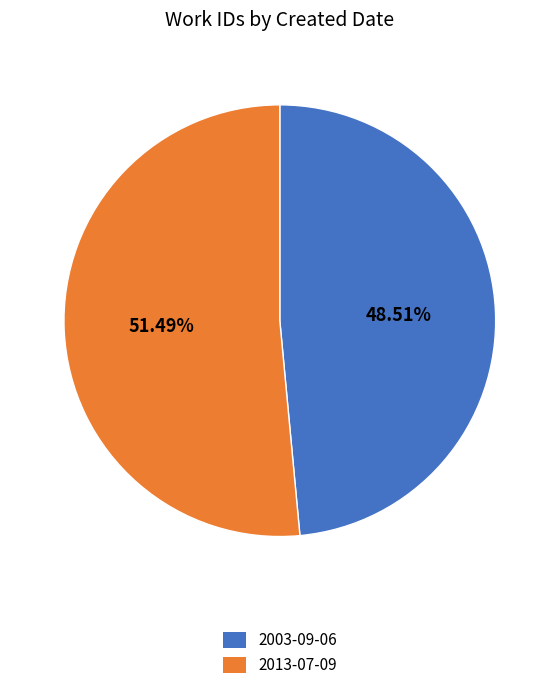

Is the sum of 2003-09-06 and 2013-07-09 greater than half?

Yes